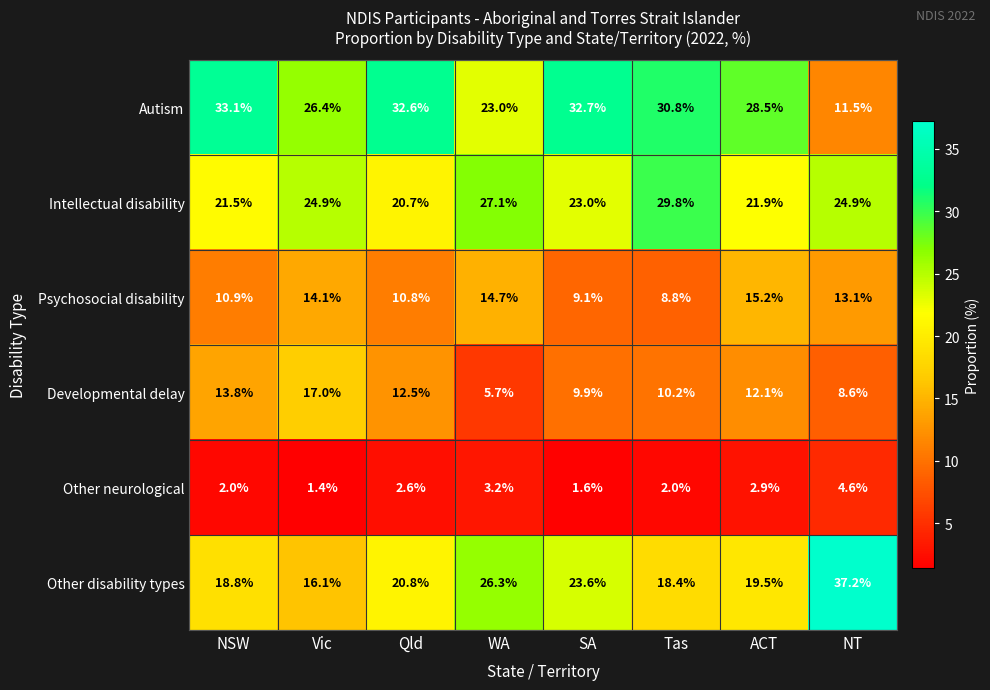

What value does the Intellectual disability series have at Vic?

24.9